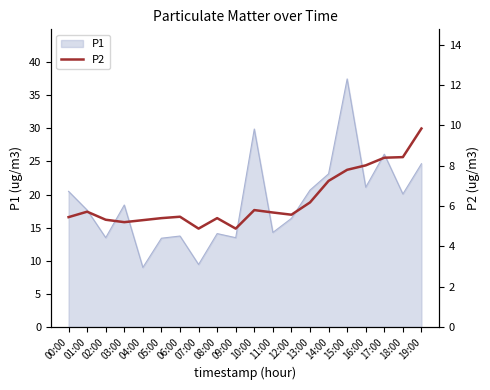

What is the maximum value for P1?

37.5